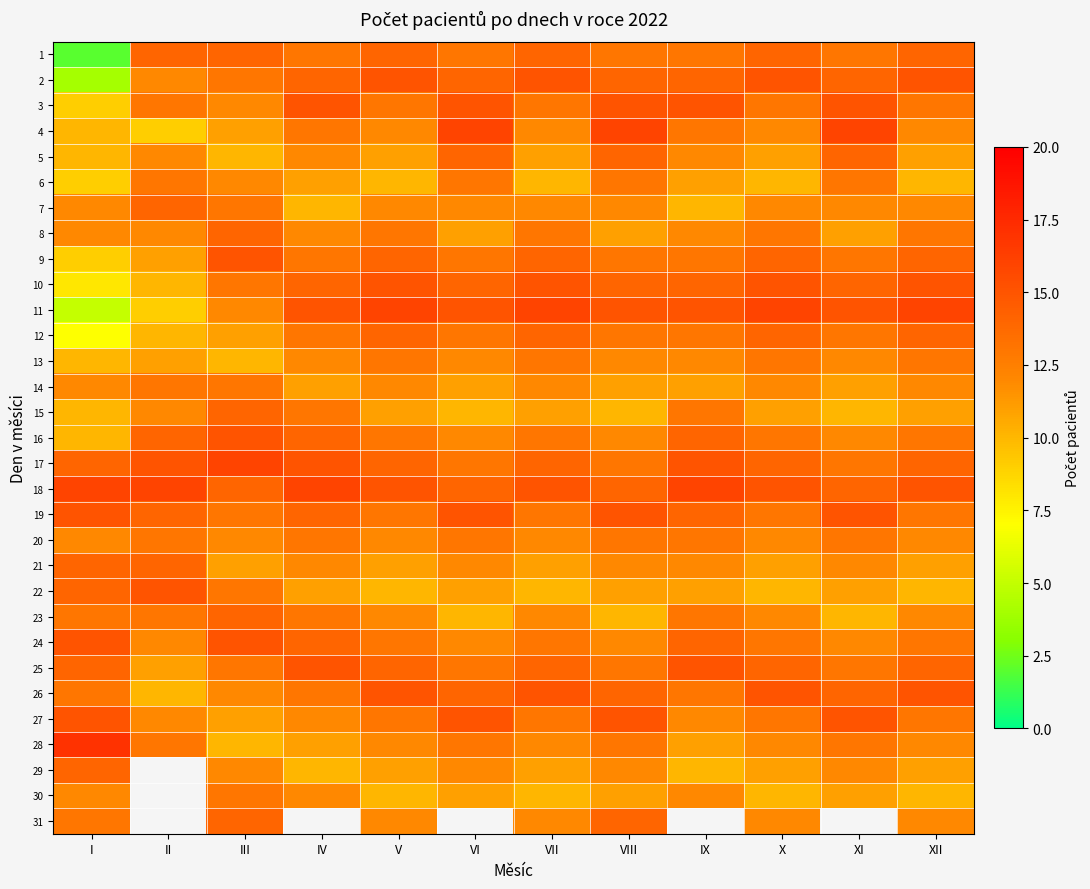

Count the number of data series in this chart.

31